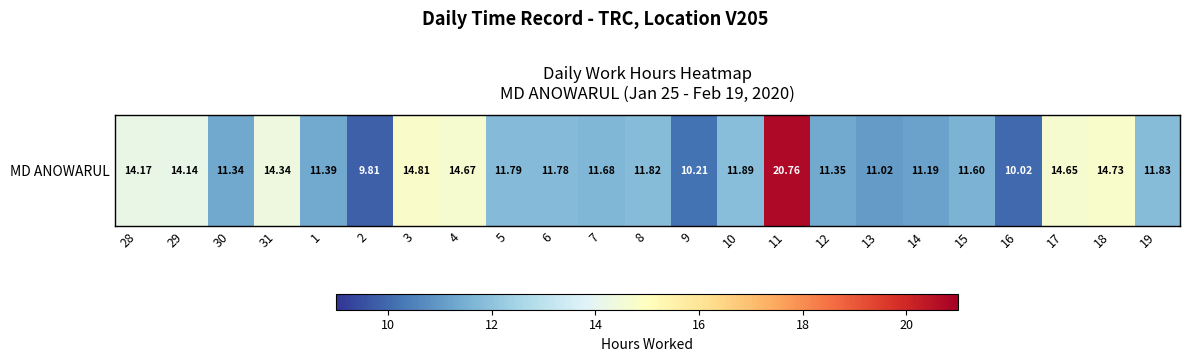

What is the smallest value displayed?

9.8